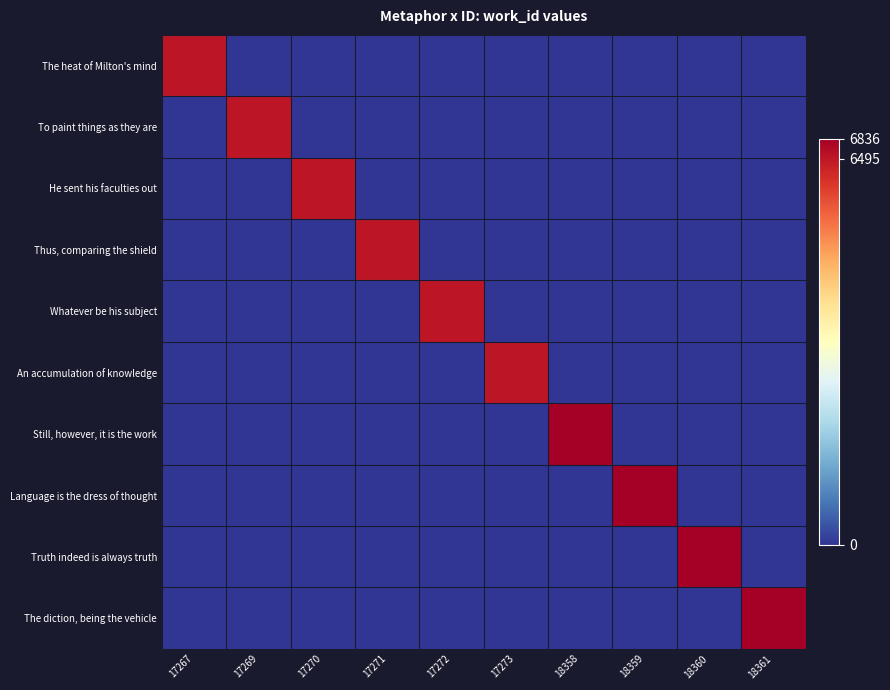

Between 17271 and 18361, which series saw the biggest shift?

The diction, being the vehicle